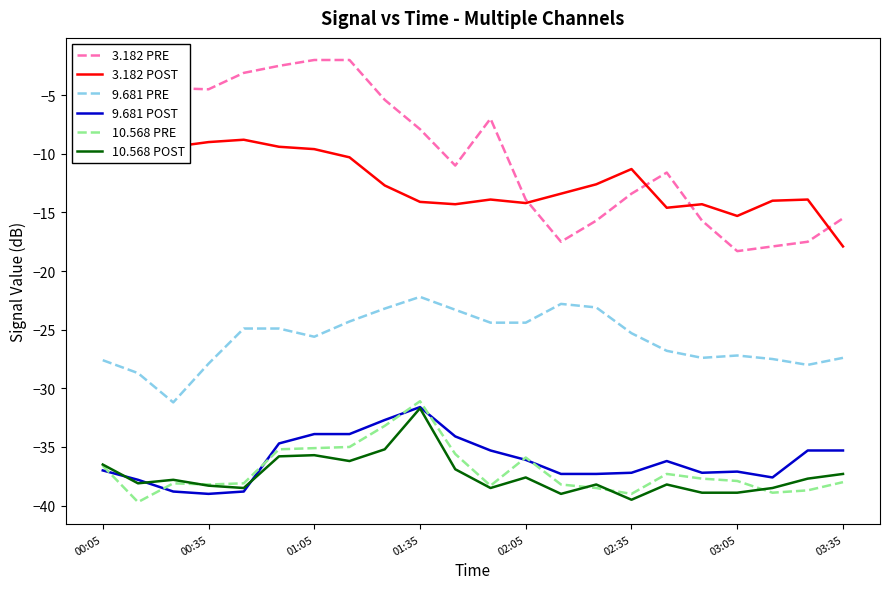

Is it true that 10.568 PRE equals -31.1 at 01:35?

True